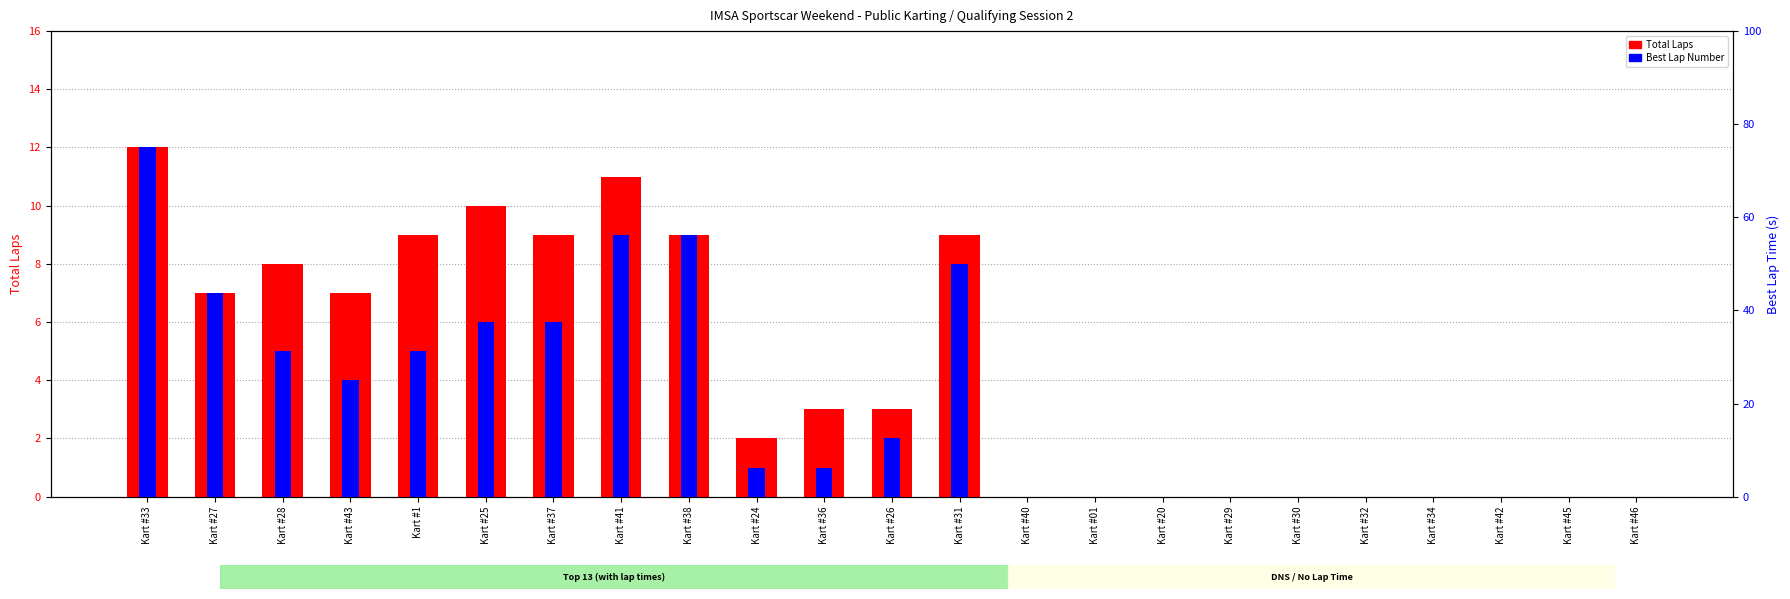

List the series in order of their peak value, lowest first.

Total Laps, Best Lap Number